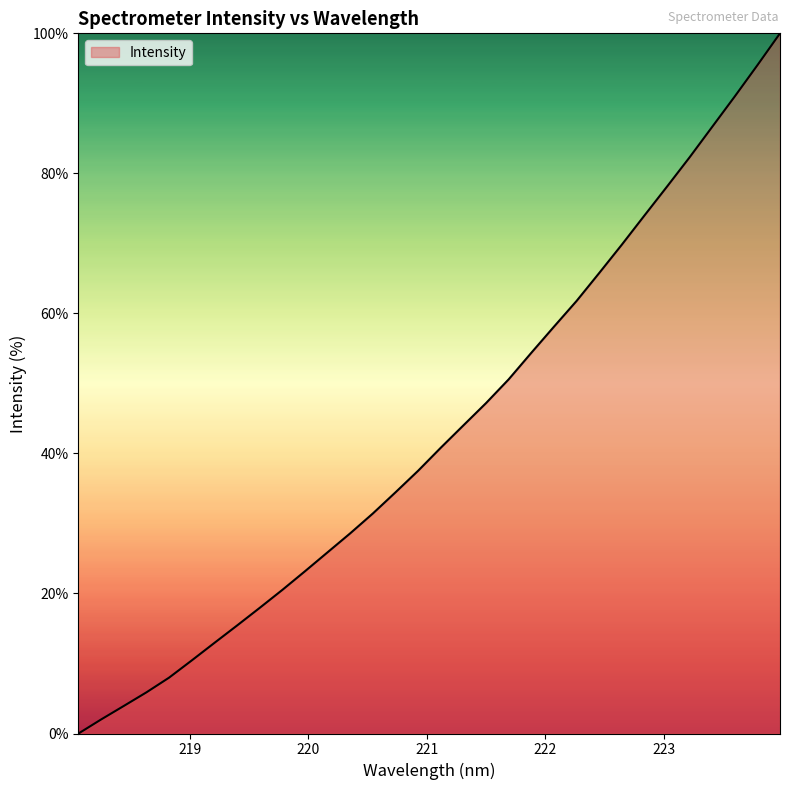

What is the difference between the maximum and minimum values?

100.0